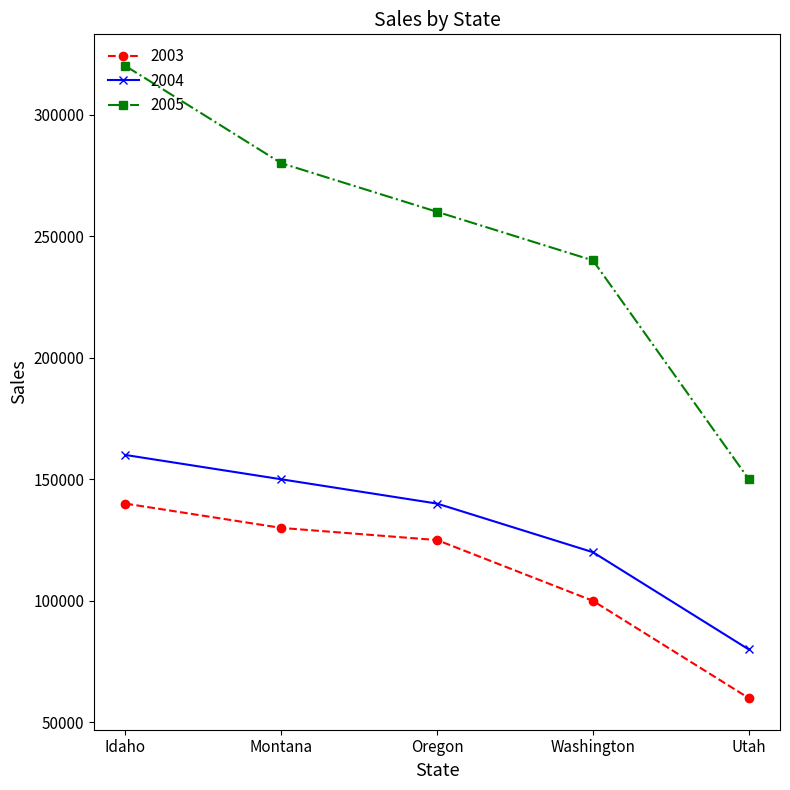

At which label does 2003 first exceed 125000?

Idaho